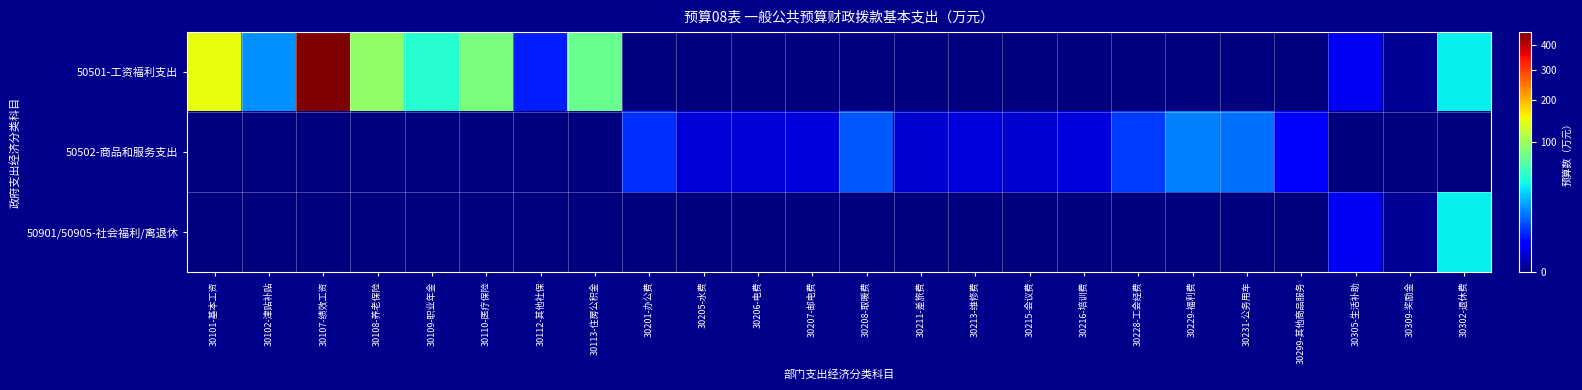

Rank the series by their maximum value, from highest to lowest.

50501-工资福利支出, 50901/50905-社会福利/离退休, 50502-商品和服务支出